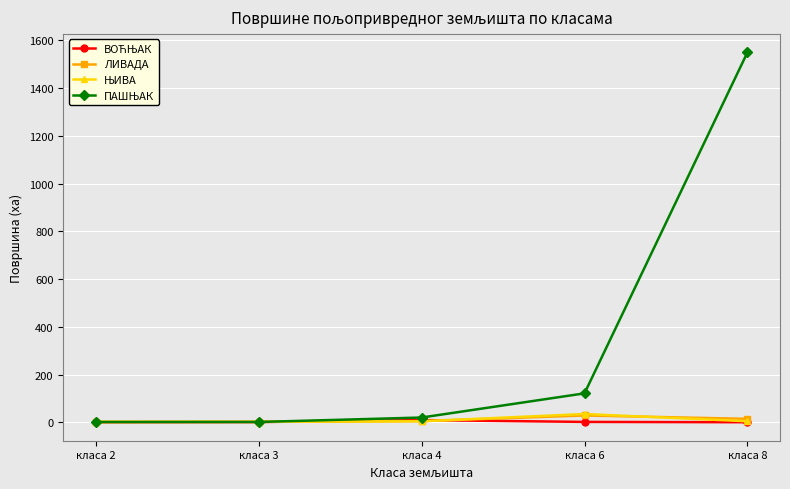

Does the chart display data point markers on the line(s)?

Yes